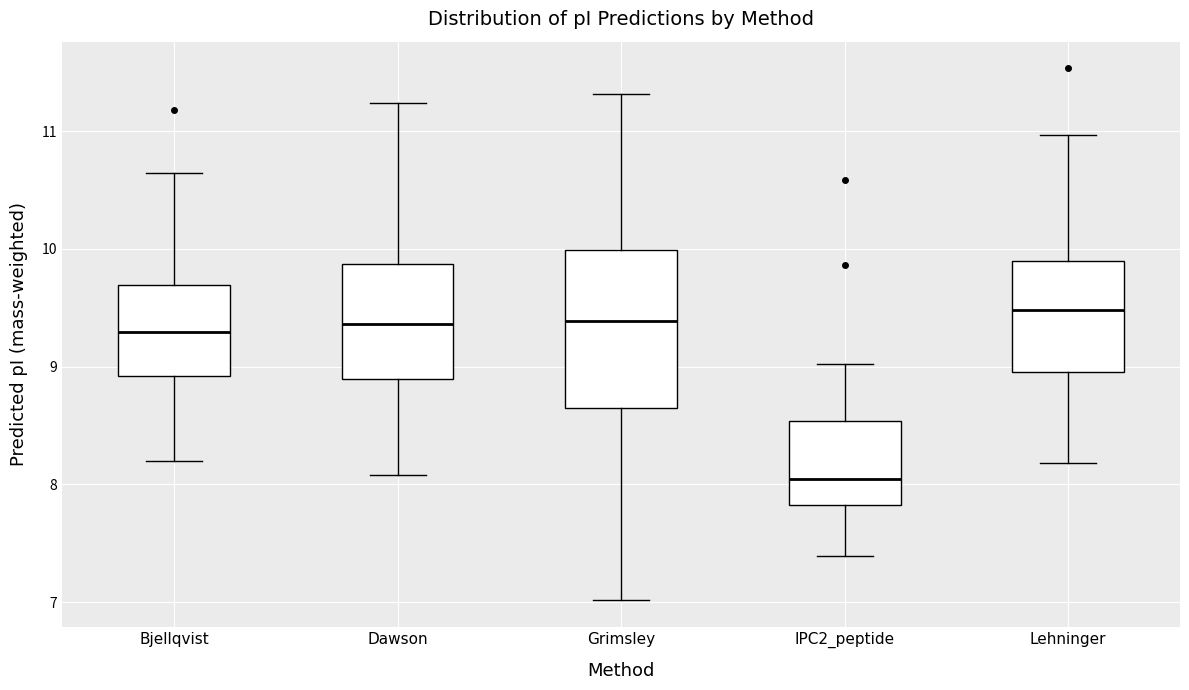

Where does the upper whisker of the box for Bjellqvist end on the y-axis? The values are not printed on the chart, so give them approximately, as read against the axis.

10.6